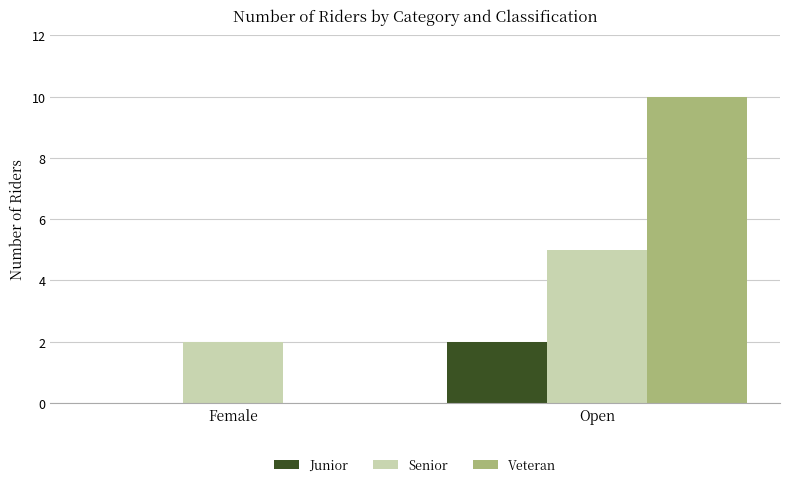

What is the sum of the Senior values at Open and Female?

7